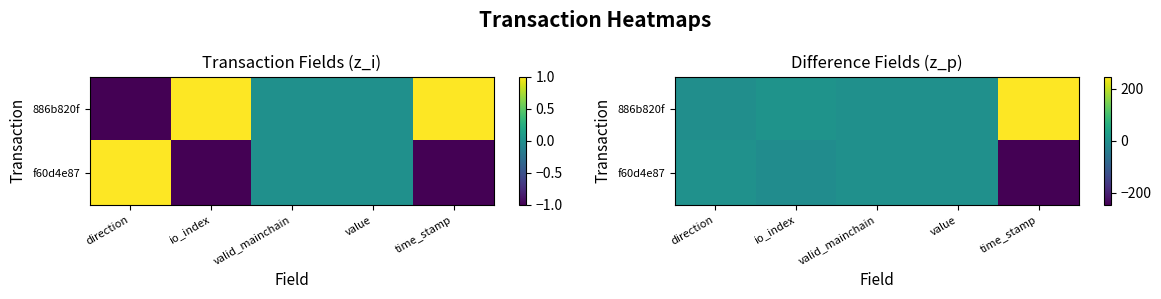

How many negative values does the 886b820f series have?

1